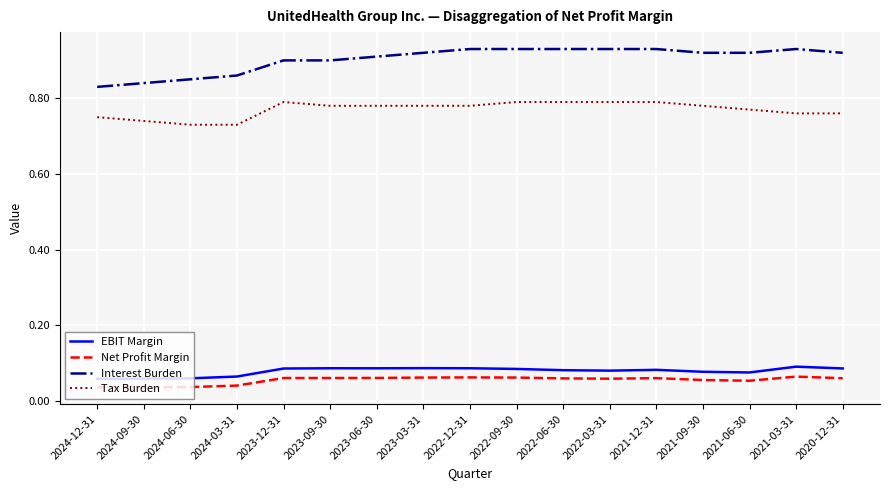

Count the number of categories in the chart.

17